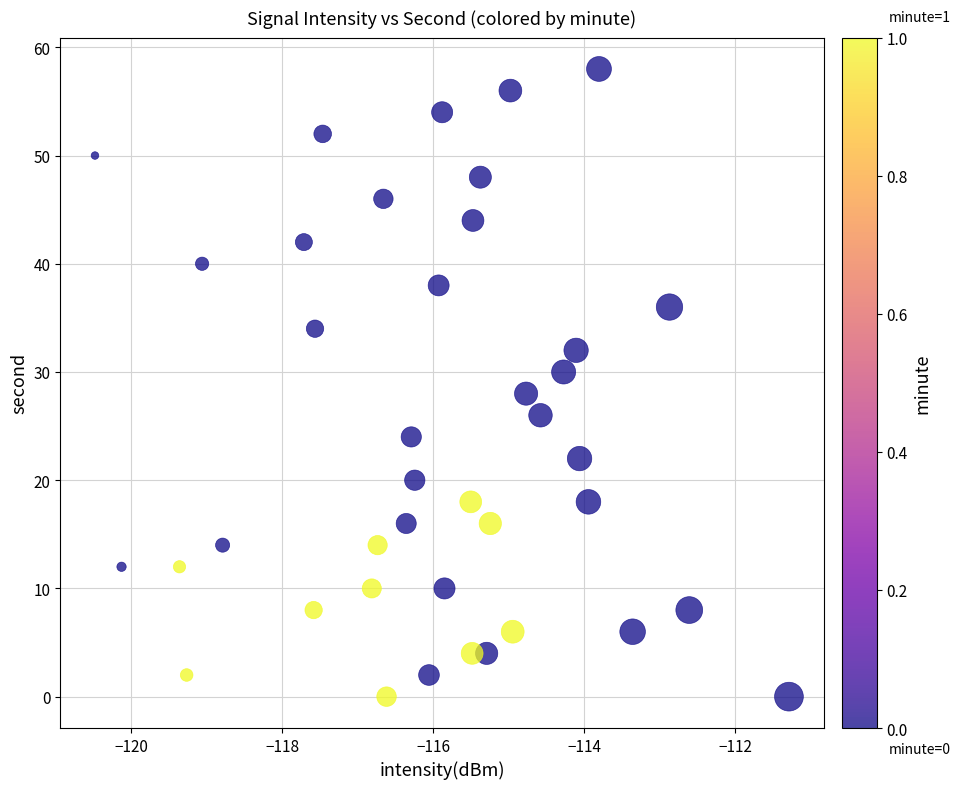

What is the range of Y values (max minus min)?

58